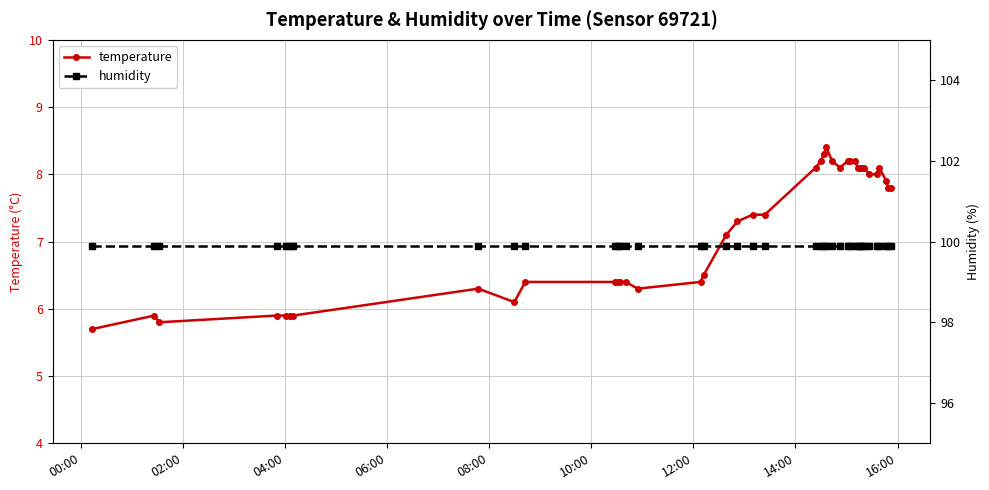

Reading left to right, what are all the values shown in this chart?

temperature: 5.7	5.9	5.8	5.9	5.9	5.9	5.9	6.3	6.1	6.4	6.4	6.4	6.4	6.4	6.3	6.4	6.5	7.1	7.3	7.4	7.4	8.1	8.2	8.3	8.4	8.2	8.1	8.2	8.2	8.2	8.1	8.1	8.1	8.1	8.0	8.0	8.1	7.9	7.8	7.8
humidity: 99.9	99.9	99.9	99.9	99.9	99.9	99.9	99.9	99.9	99.9	99.9	99.9	99.9	99.9	99.9	99.9	99.9	99.9	99.9	99.9	99.9	99.9	99.9	99.9	99.9	99.9	99.9	99.9	99.9	99.9	99.9	99.9	99.9	99.9	99.9	99.9	99.9	99.9	99.9	99.9